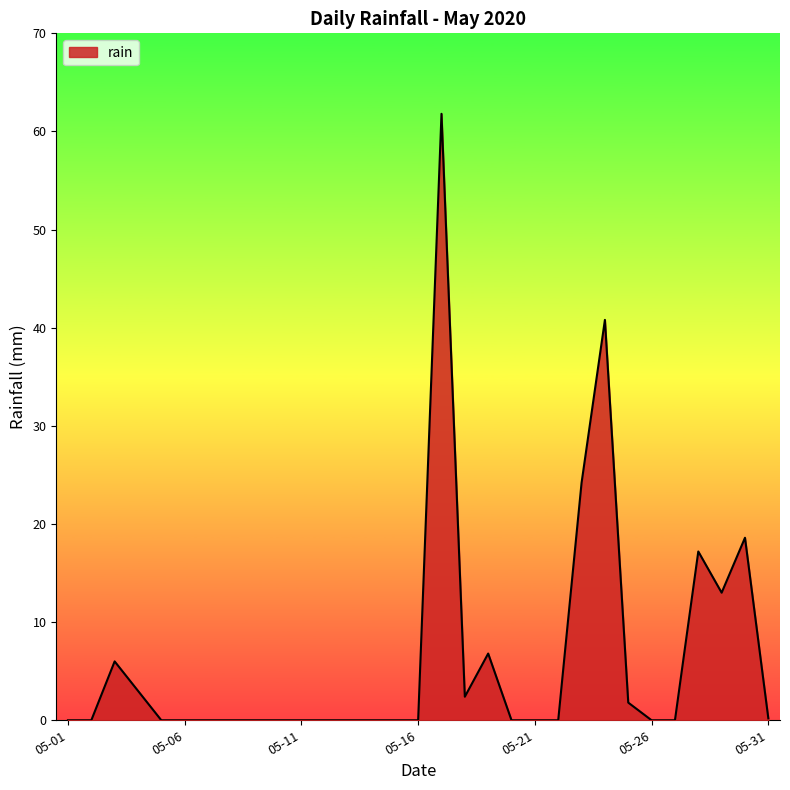

What is the greatest value displayed?

61.8